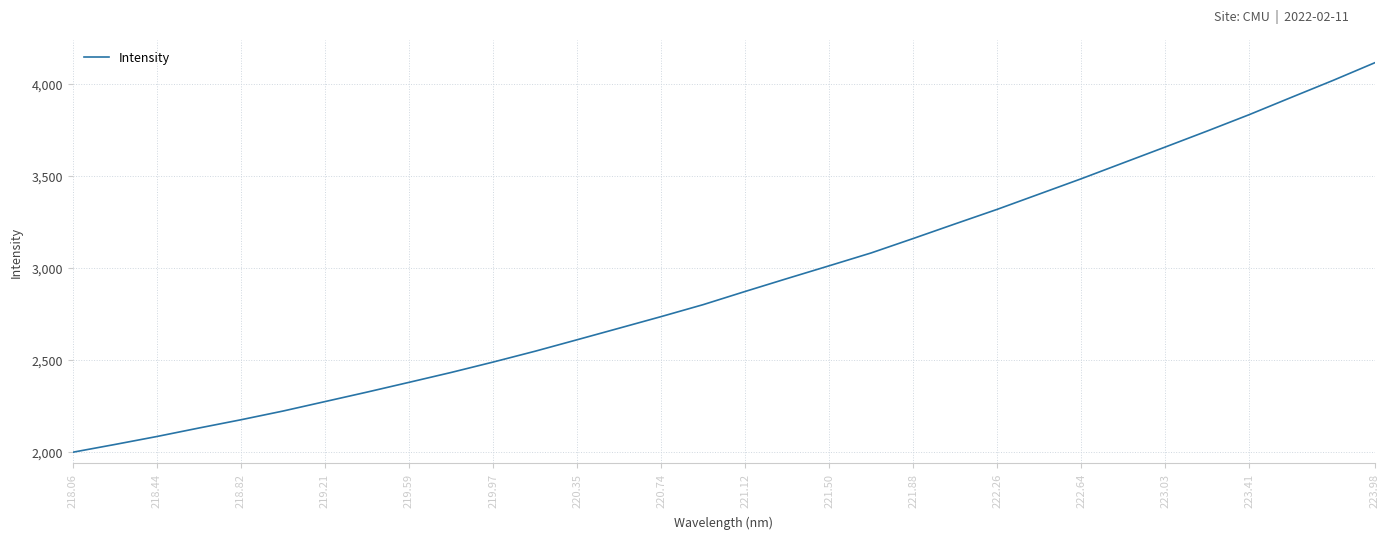

True or false: the data has more than 0 interior local peaks.

False